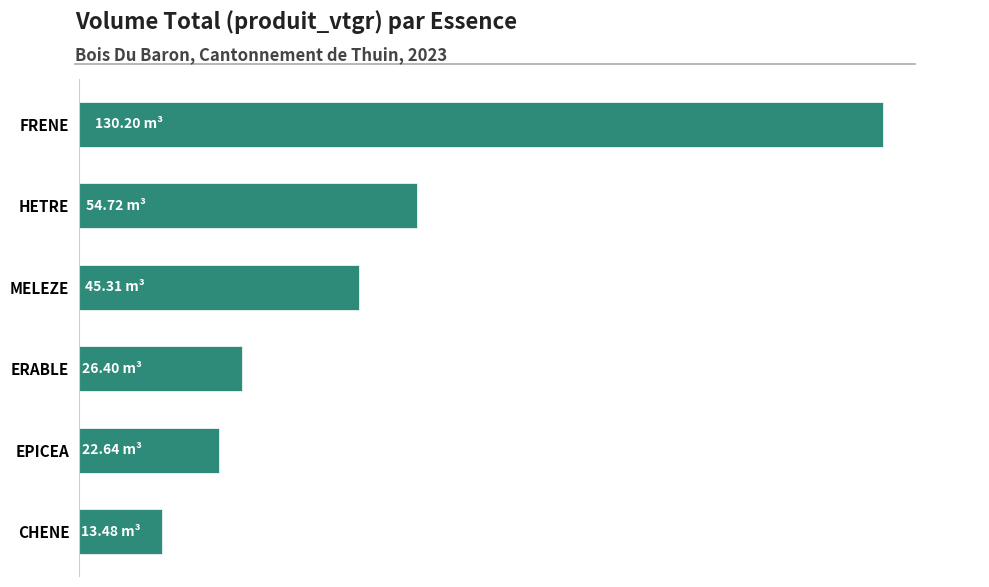

Are the bars horizontal?

Yes